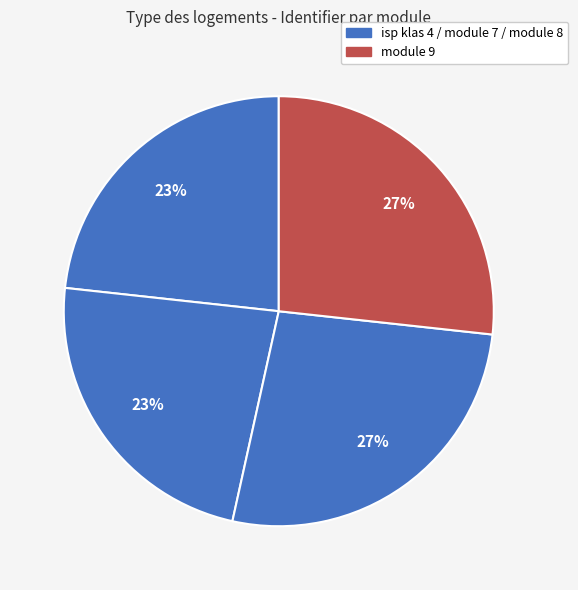

Which slice is the largest?

module 9